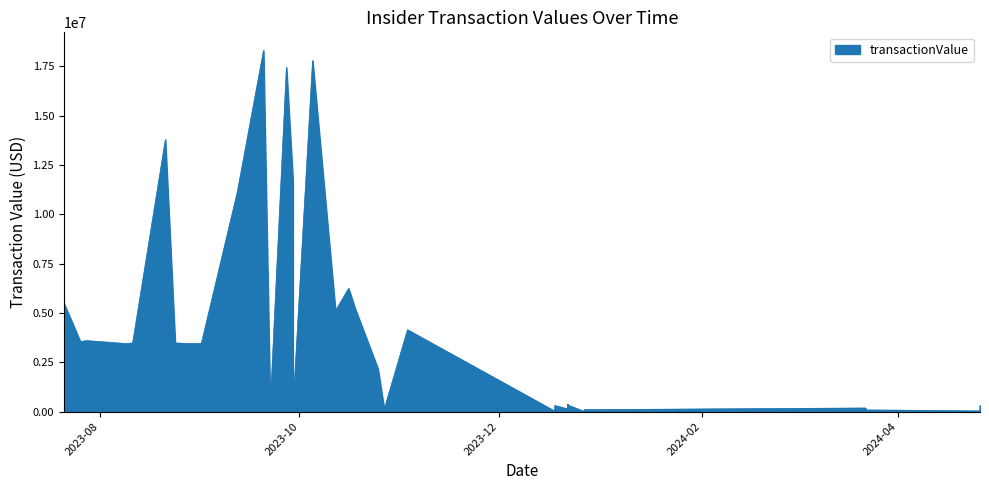

Rank the categories by value from highest to lowest.

2023-09-20, 2023-10-05, 2023-09-27, 2023-08-21, 2023-09-29, 2023-09-12, 2023-10-16, 2023-07-21, 2023-10-18, 2023-10-12, 2023-11-03, 2023-07-28, 2023-07-26, 2023-08-24, 2023-08-11, 2023-09-01, 2023-08-09, 2023-08-29, 2023-10-25, 2023-09-22, 2023-12-22, 2023-12-22, 2023-12-18, 2024-04-26, 2023-09-22, 2023-10-27, 2024-03-22, 2023-09-29, 2024-03-22, 2023-12-22, 2023-12-27, 2023-09-22, 2024-03-22, 2024-04-03, 2024-04-26, 2023-12-18, 2023-10-27, 2023-09-29, 2023-12-27, 2023-12-22